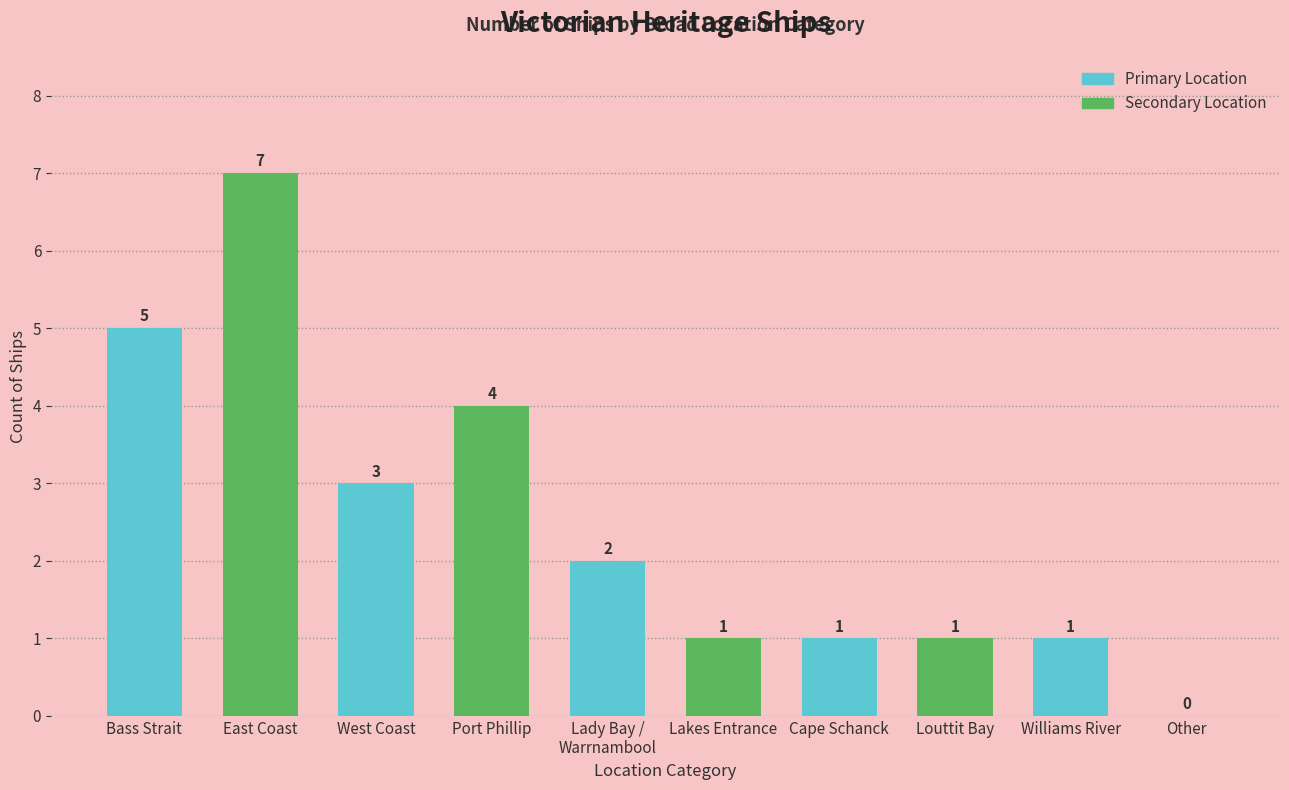

Are the bars horizontal?

No